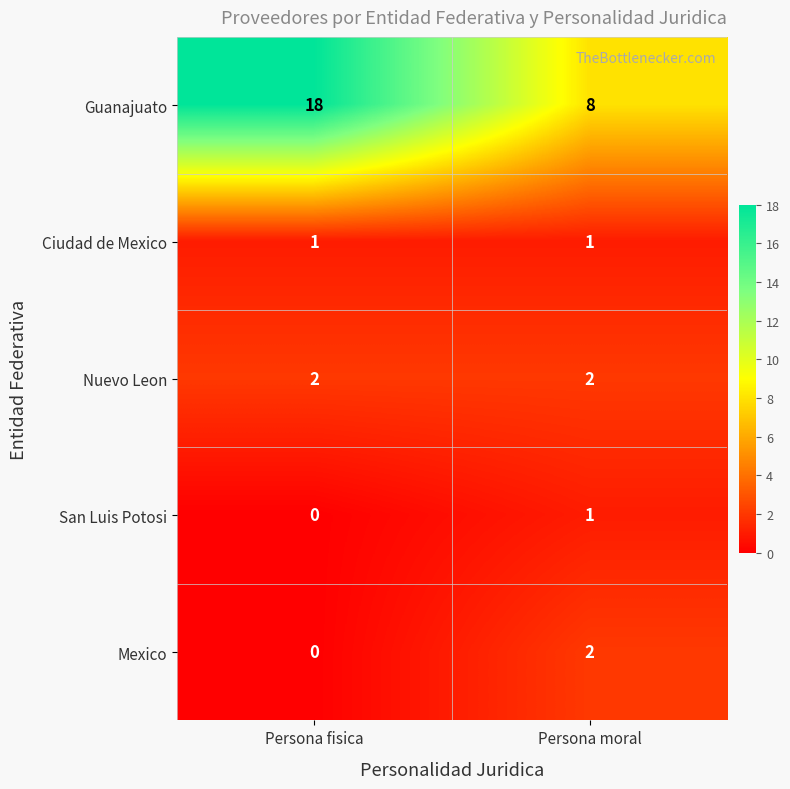

Reading left to right, what are all the values shown in this chart?

Guanajuato: Persona fisica=18	Persona moral=8
Ciudad de Mexico: Persona fisica=1	Persona moral=1
Nuevo Leon: Persona fisica=2	Persona moral=2
San Luis Potosi: Persona fisica=0	Persona moral=1
Mexico: Persona fisica=0	Persona moral=2